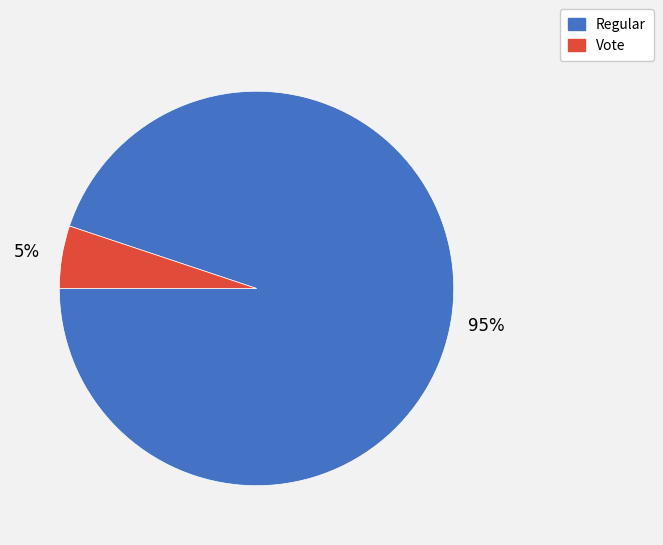

Is there any slice that represents more than half of the pie?

Yes